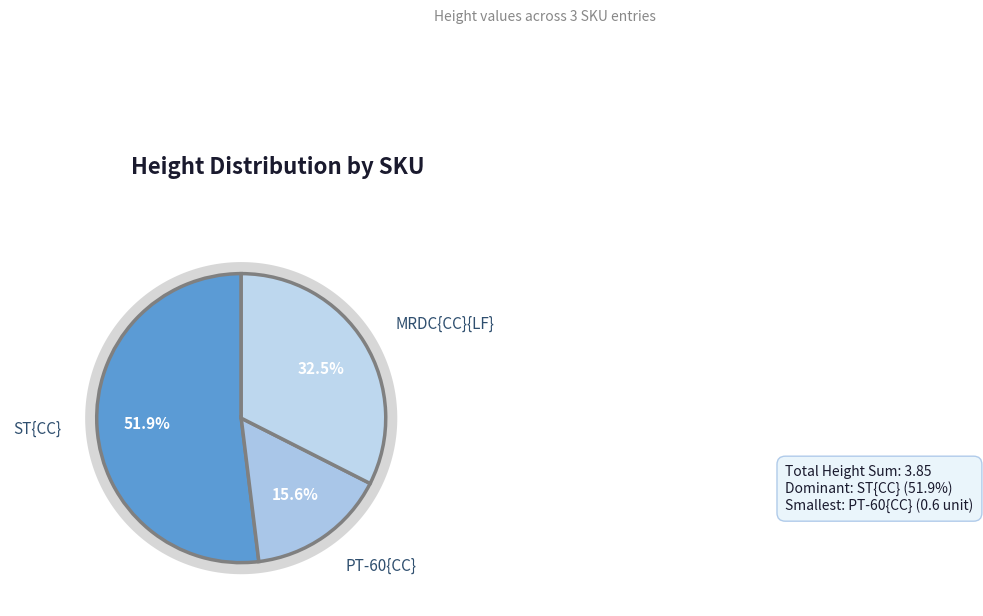

To the nearest percent, what is the difference between the largest and smallest slice percentages?

36%